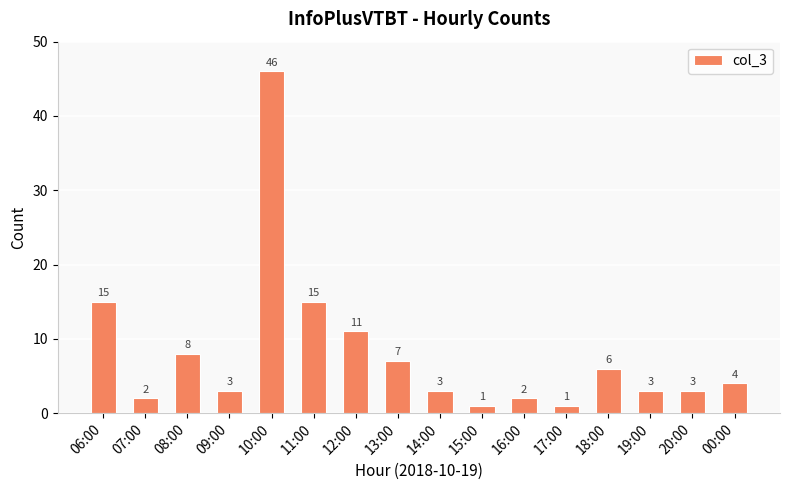

What is the value of the 1st bar from the left?

15